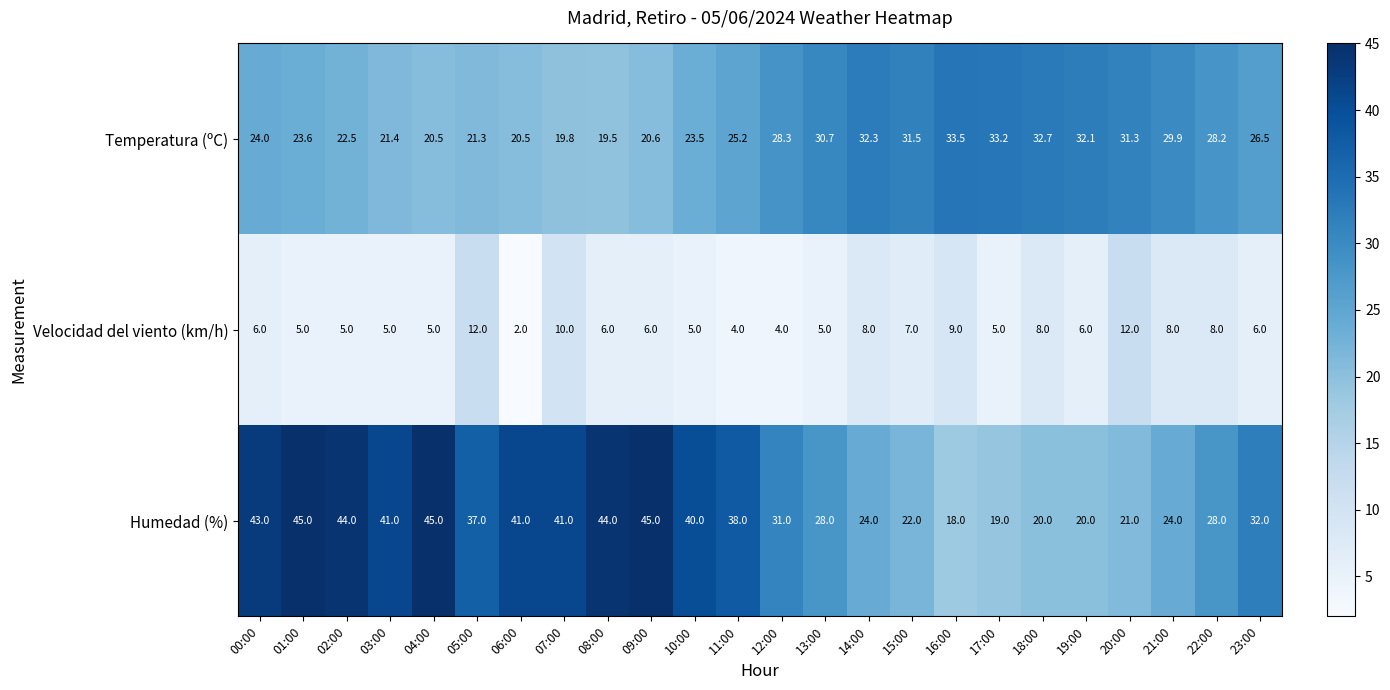

List the series in order of their overall mean, lowest first.

Velocidad del viento (km/h), Temperatura (ºC), Humedad (%)